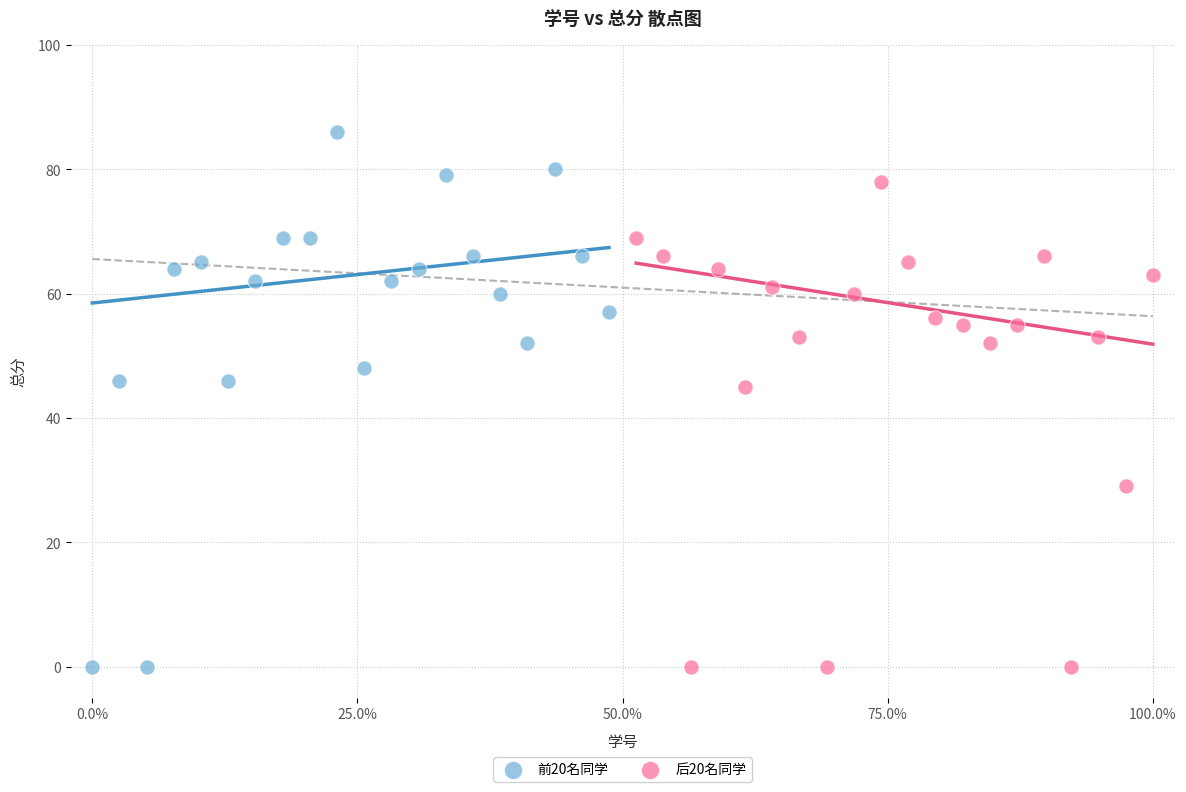

Which series has the widest spread of Y values?

前20名同学